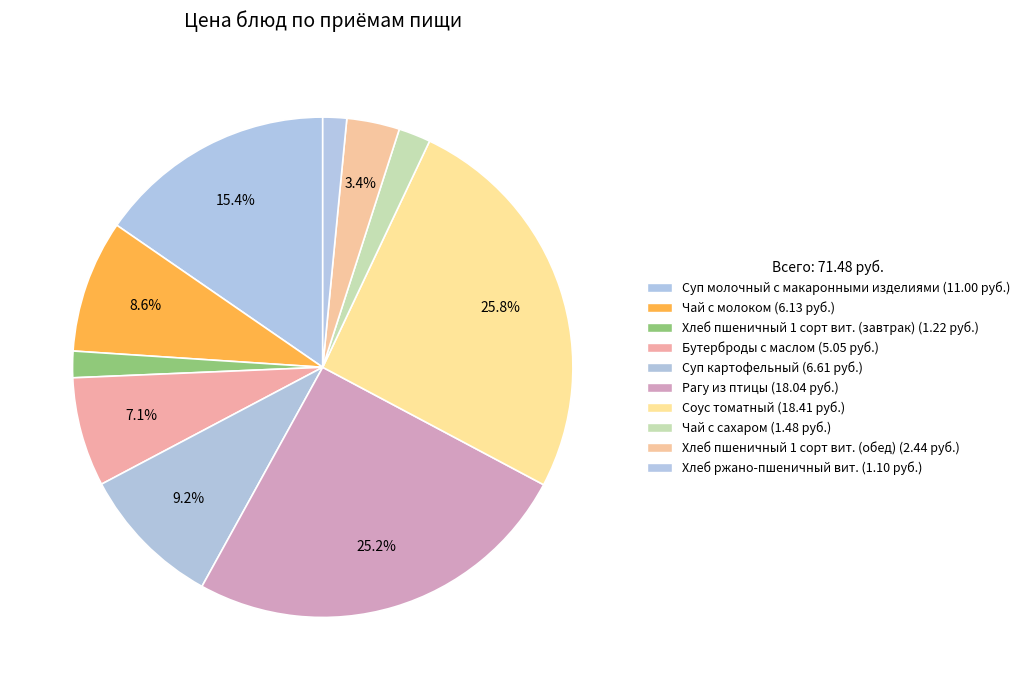

True or false: Рагу из птицы accounts for 25% of the total.

True